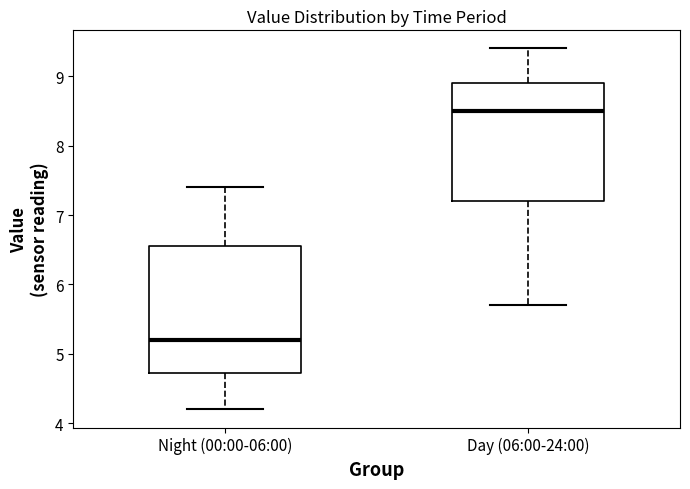

Which box has the lowest median line?

Night (00:00-06:00)